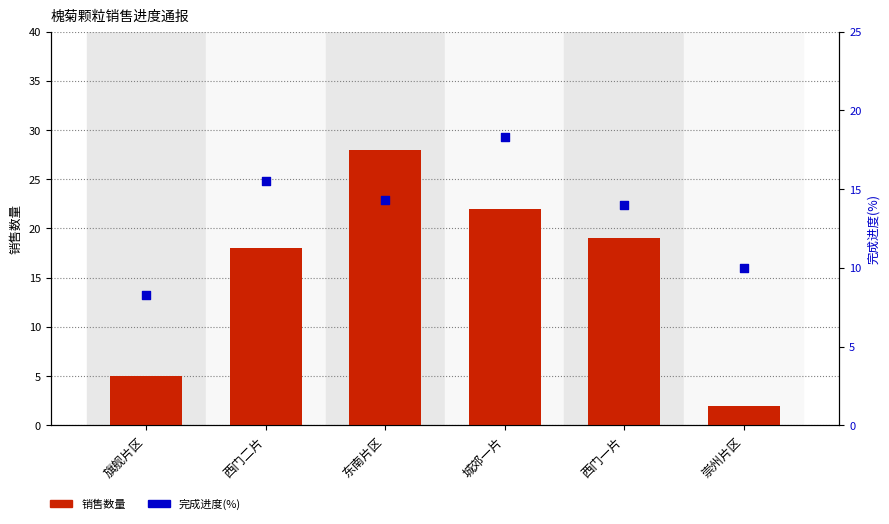

Which series has the largest total across all categories?

销售数量